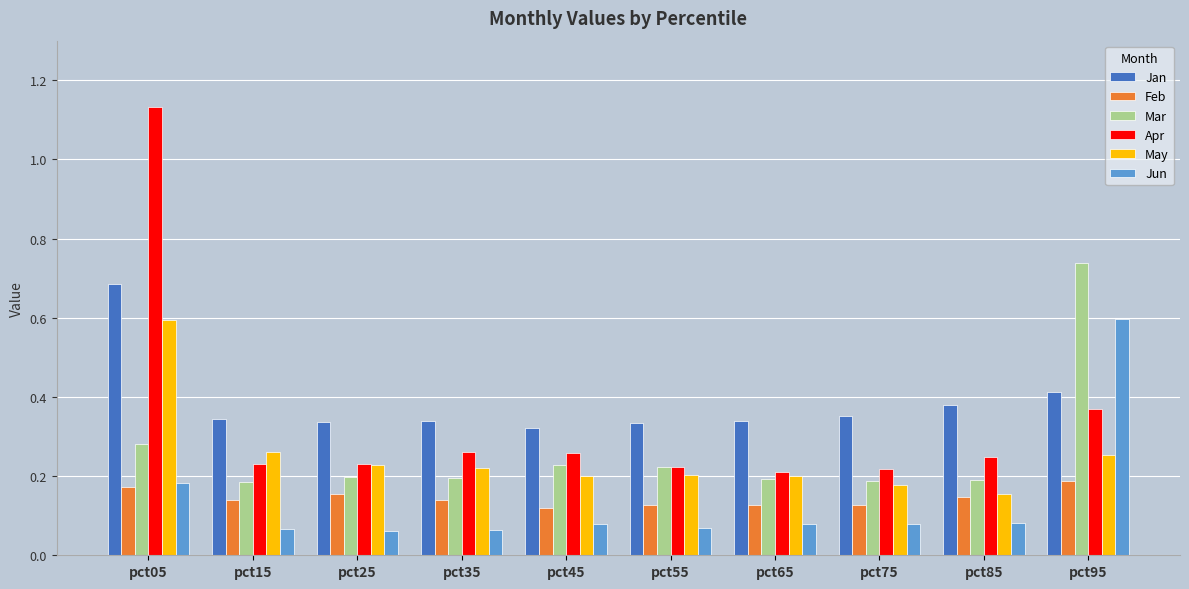

Count the Jun values in the range 0 to 1.

10